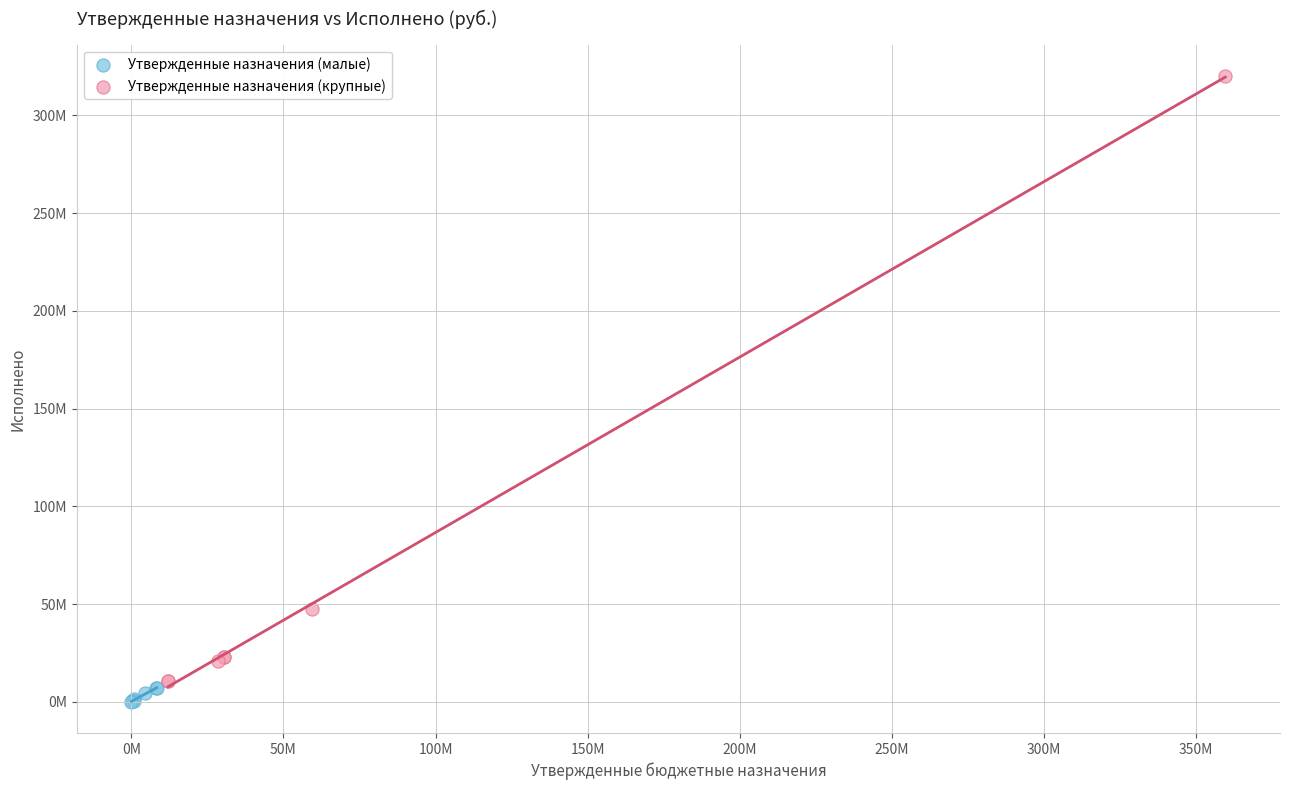

Which series has the widest spread of Y values?

Утвержденные назначения (крупные)